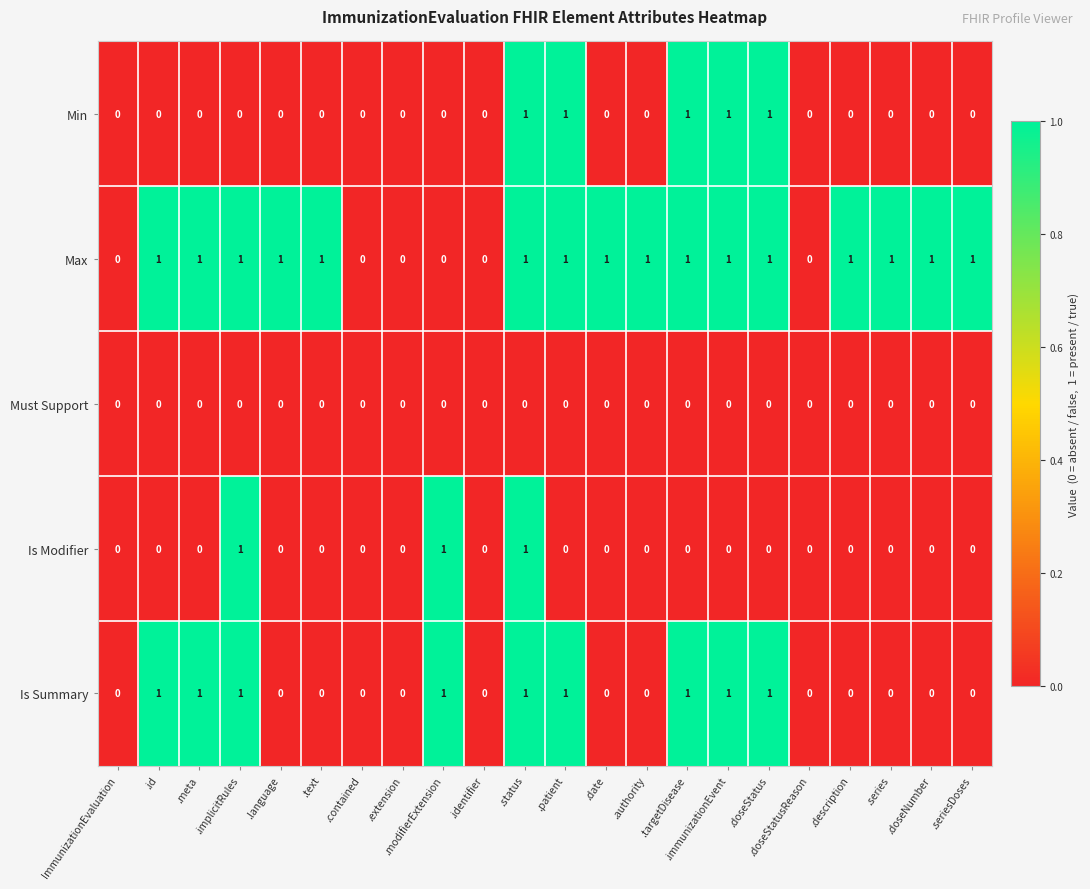

Is the value of Is Summary at .implicitRules greater than the value of Min at .extension?

Yes